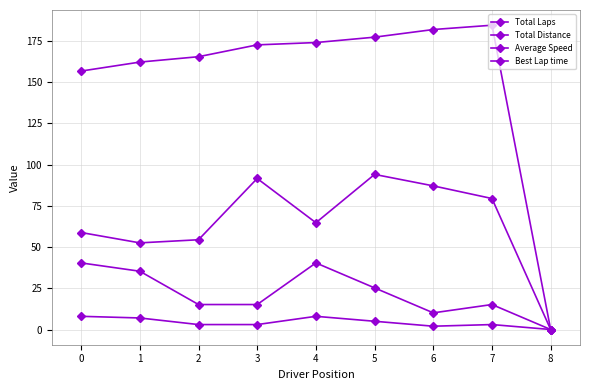

Reading right to left, list all the values displayed in this chart.

Total Laps: 8=0.0	7=3.0	6=2.0	5=5.0	4=8.0	3=3.0	2=3.0	1=7.0	0=8.0
Total Distance: 8=0.0	7=15.2	6=10.1	5=25.2	4=40.4	3=15.2	2=15.2	1=35.4	0=40.4
Average Speed: 8=0.0	7=79.5	6=87.1	5=94.1	4=64.8	3=91.6	2=54.4	1=52.6	0=58.8
Best Lap time: 8=0.0	7=184.6	6=182.0	5=177.3	4=174.1	3=172.7	2=165.5	1=162.2	0=156.8